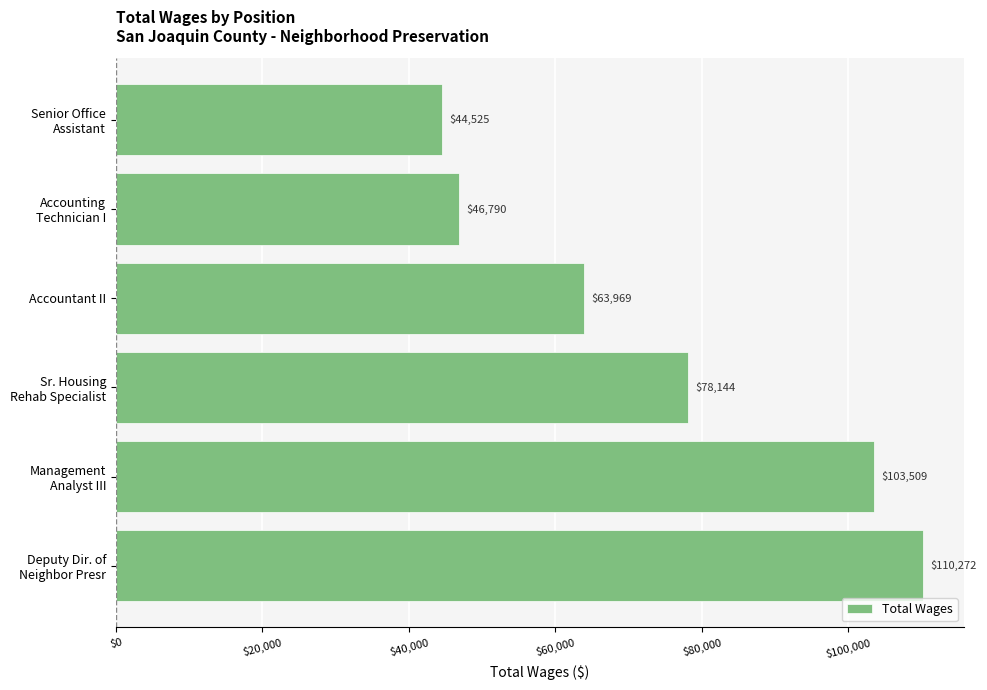

Rank the categories by value from highest to lowest.

Deputy Dir. of
Neighbor Presr, Management
Analyst III, Sr. Housing
Rehab Specialist, Accountant II, Accounting
Technician I, Senior Office
Assistant